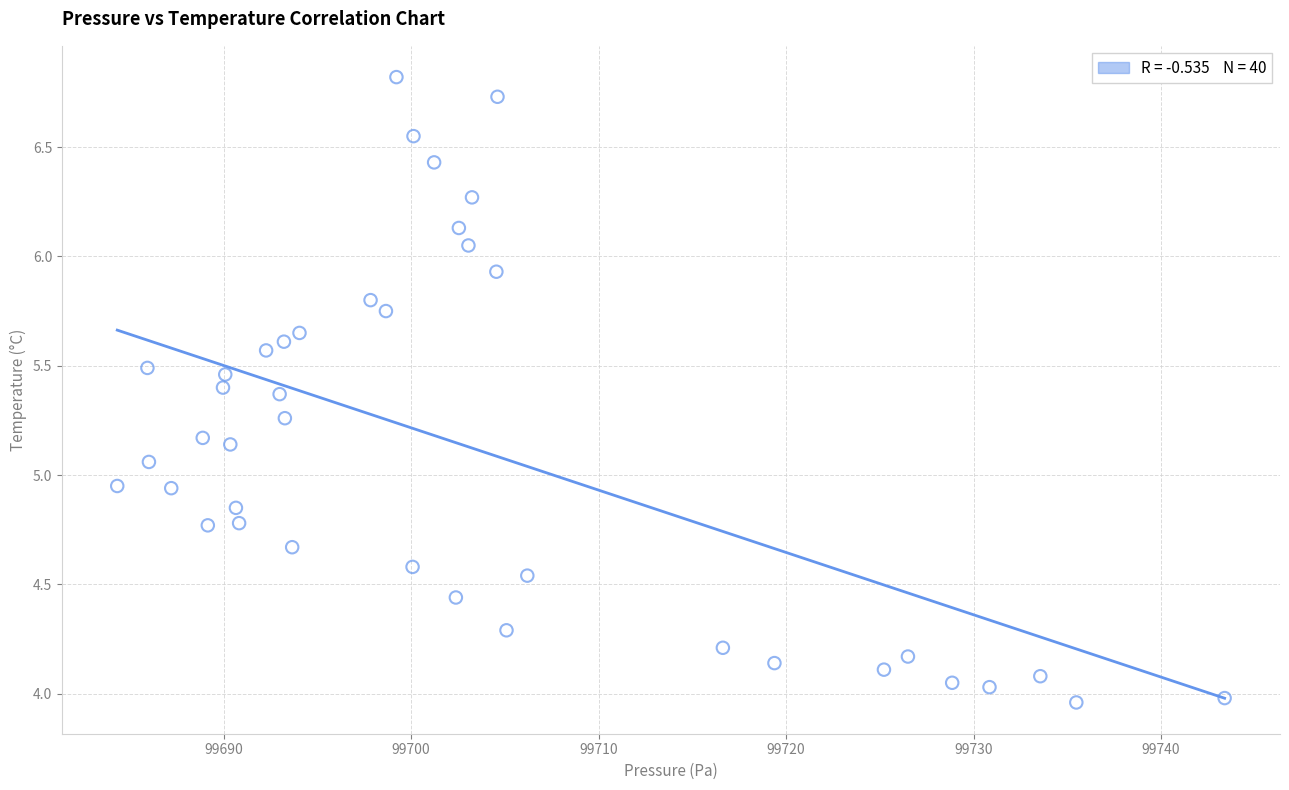

What is the range of X values (max minus min)?

59.1